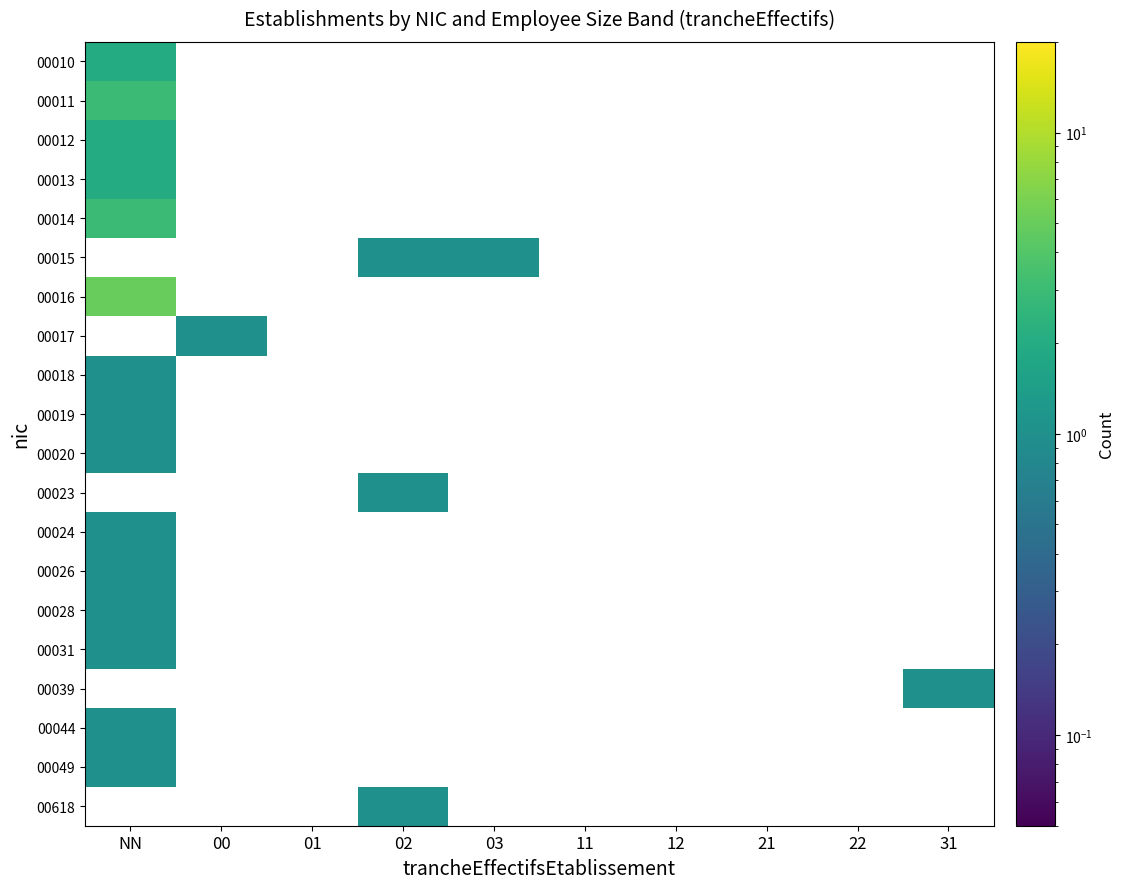

What is the lowest value of the 00028 series?

1.0